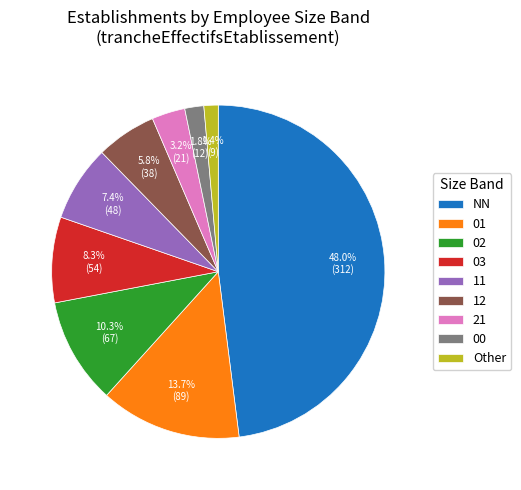

Do NN and 03 together represent more than half of the pie?

Yes